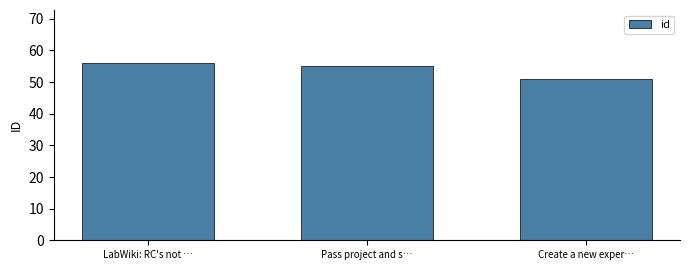

Are the bars grouped side by side (vs. stacked)?

No